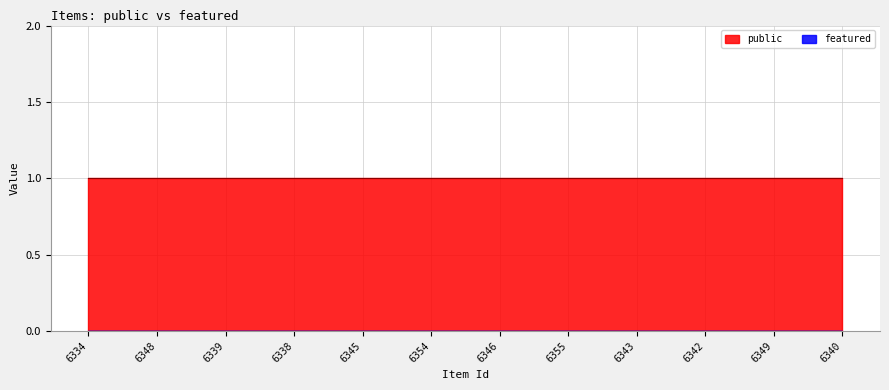

What is the maximum value shown in the chart?

1